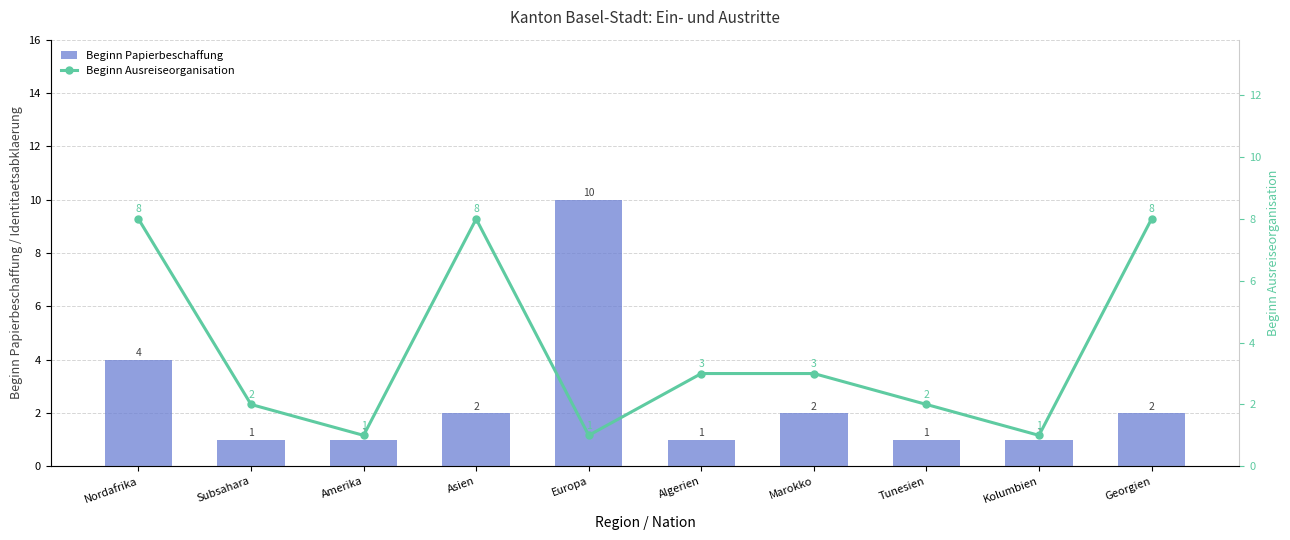

Count the number of categories in the chart.

10